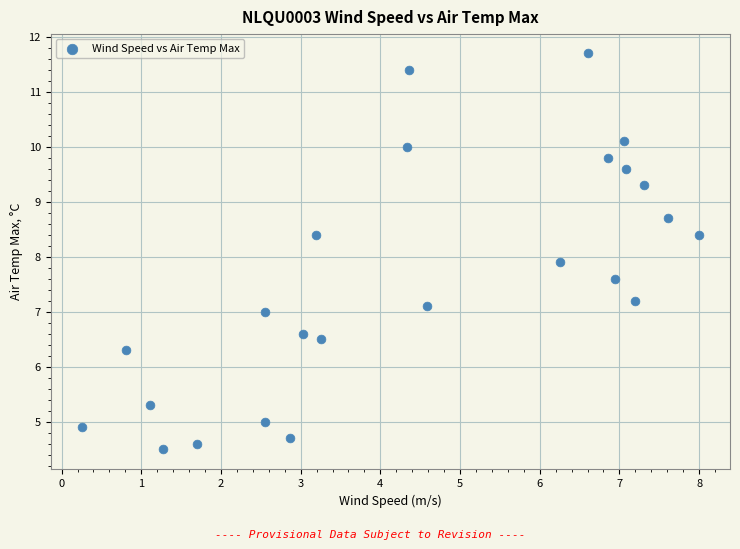

What is the range of Y values (max minus min)?

7.2